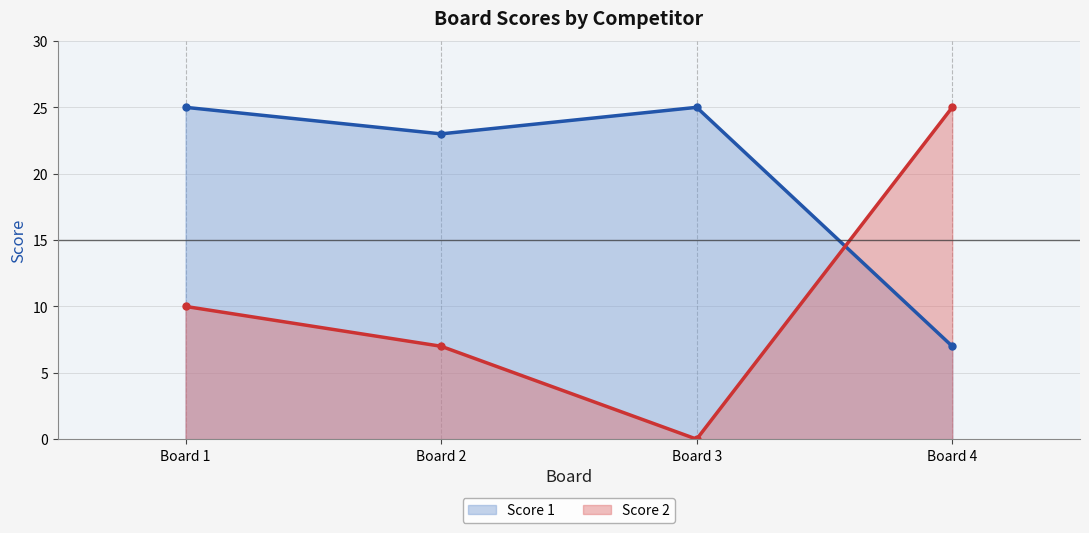

Where is Score 2 nearest to the value 12?

Board 1